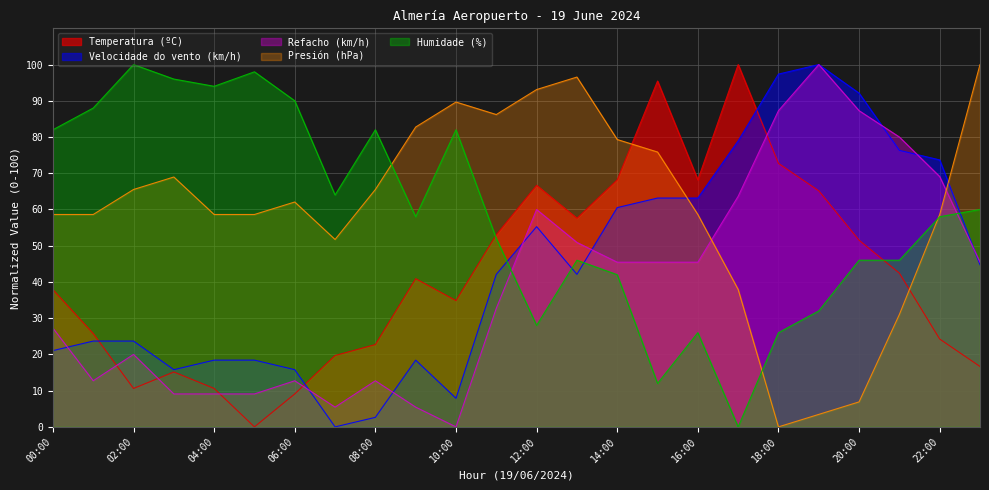

The value of Humidade (%) at 07:00 is 64.0. True or false?

True